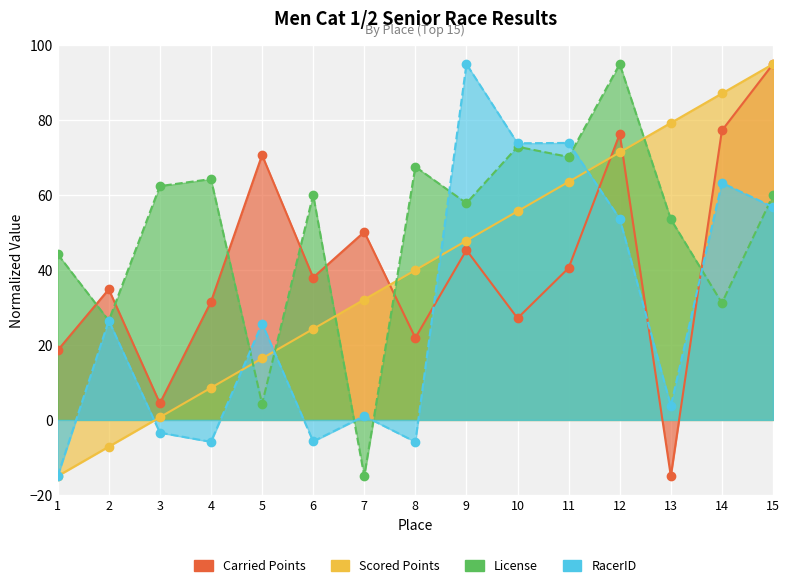

Reading right to left, list all the values displayed in this chart.

Carried Points: 15=95.0	14=77.3	13=-15.0	12=76.3	11=40.6	10=27.1	9=45.4	8=21.9	7=50.2	6=38.0	5=70.7	4=31.5	3=4.4	2=34.9	1=18.6
Scored Points: 15=95.0	14=87.1	13=79.3	12=71.4	11=63.6	10=55.7	9=47.8	8=40.0	7=32.1	6=24.3	5=16.4	4=8.6	3=0.7	2=-7.1	1=-15.0
License: 15=59.9	14=31.2	13=53.6	12=95.0	11=70.2	10=72.9	9=57.8	8=67.6	7=-15.0	6=60.1	5=4.3	4=64.3	3=62.4	2=26.5	1=44.2
RacerID: 15=56.8	14=63.3	13=3.8	12=53.7	11=74.0	10=73.9	9=95.0	8=-5.9	7=1.0	6=-5.7	5=25.7	4=-5.9	3=-3.4	2=26.5	1=-15.0